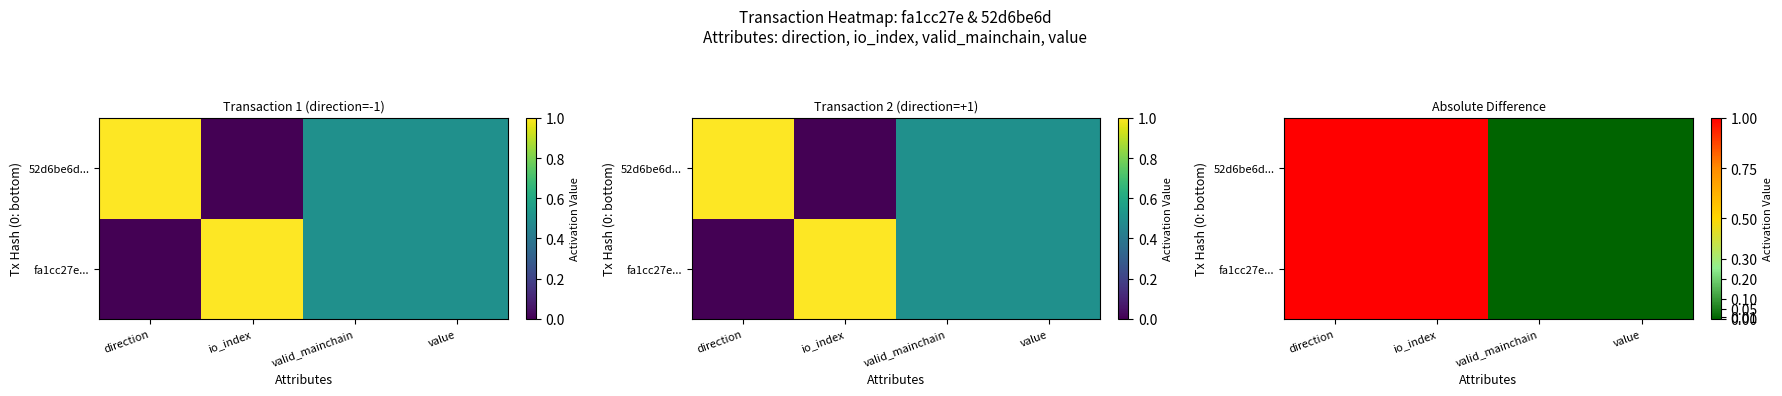

Which series has the widest spread of values?

fa1cc27e...